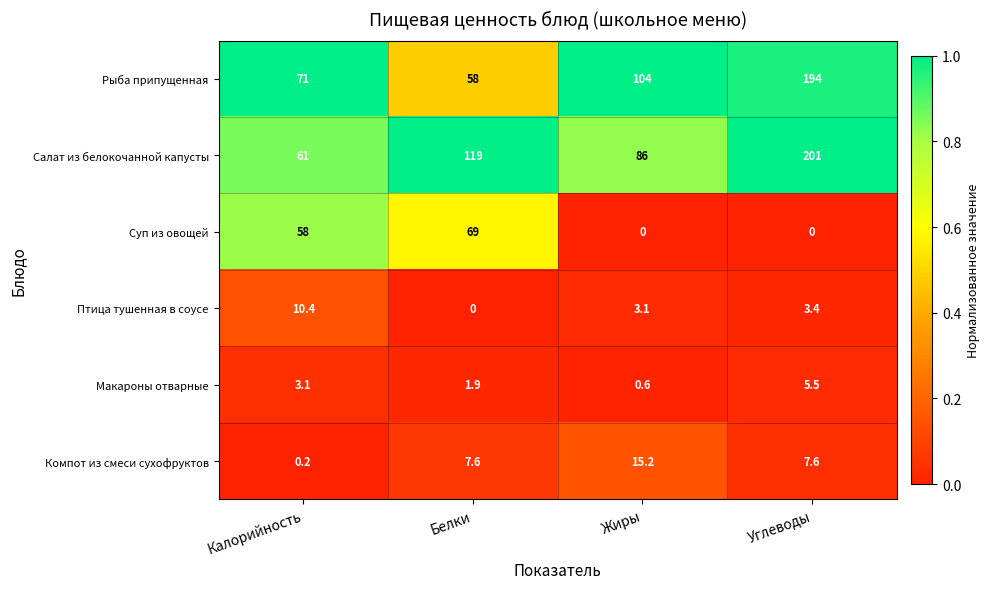

True or false: Макароны отварные has a value of 0.6 at Жиры.

True